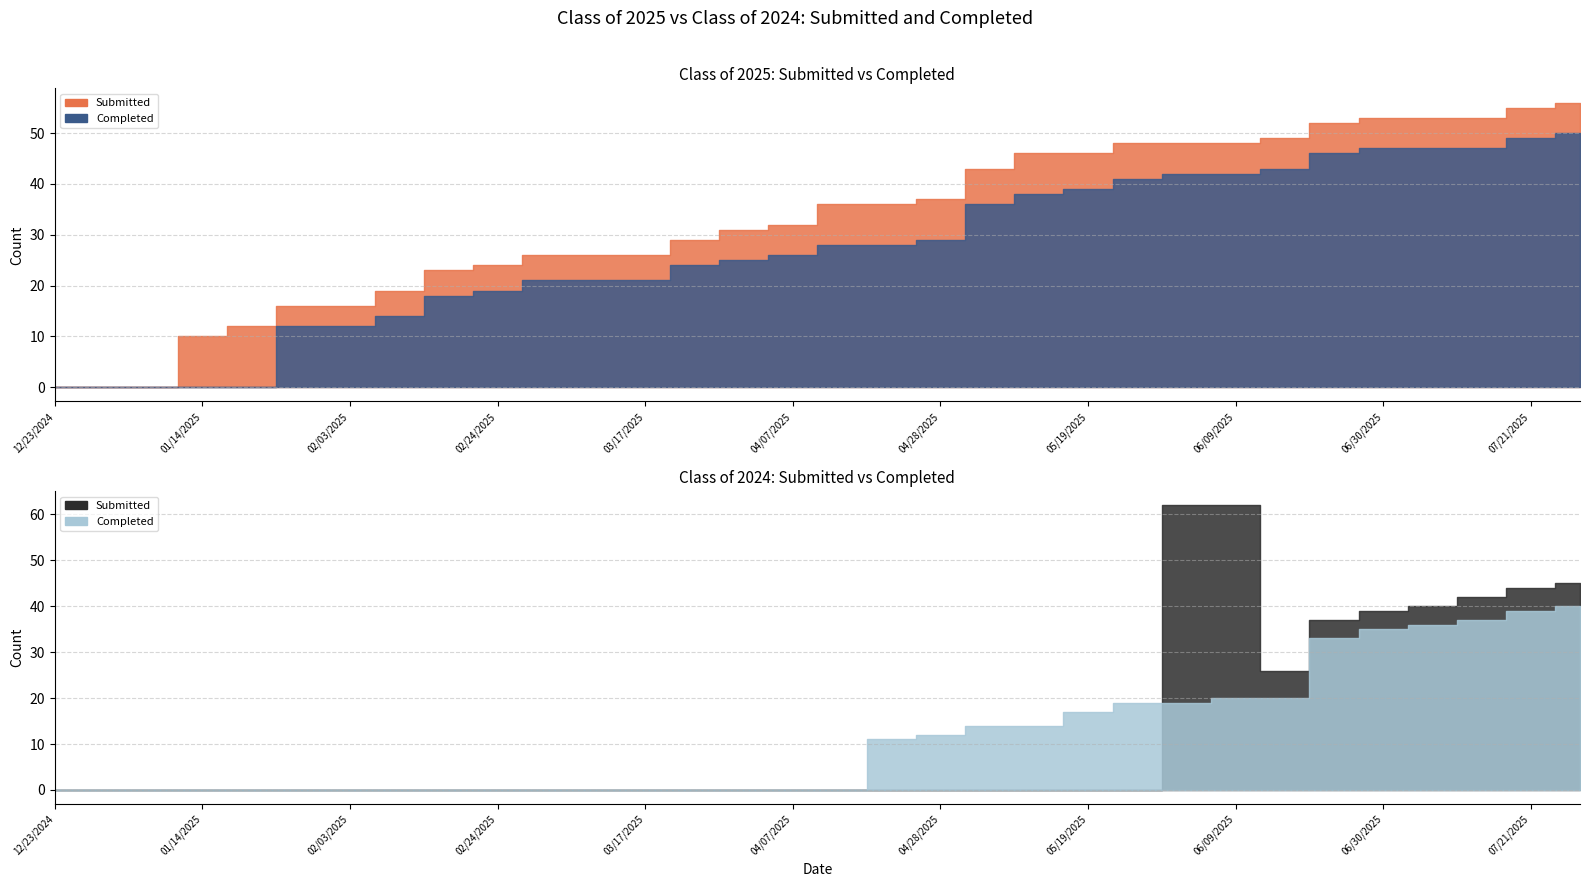

What value does the Class of 2025 Submitted series have at 01/27/2025, to the nearest 10?

20